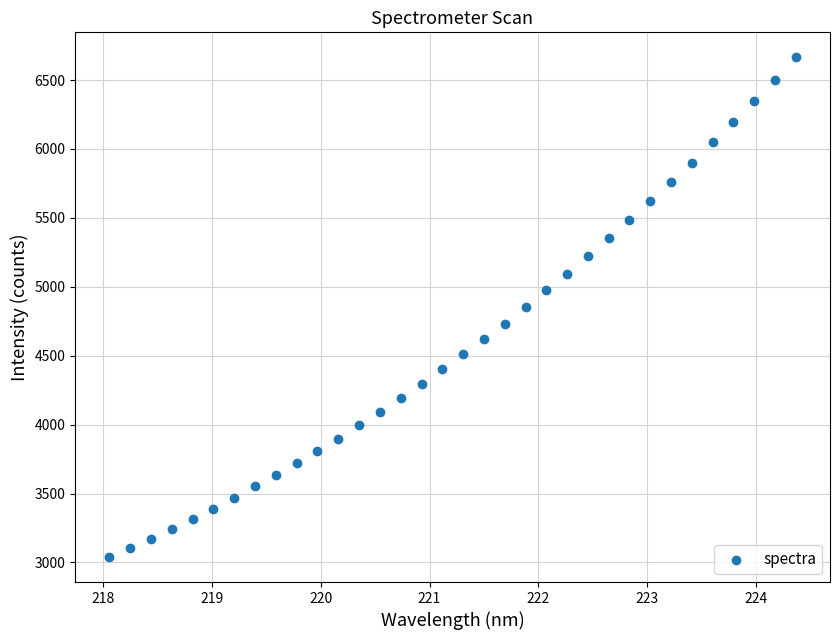

What is the range of Y values (max minus min)?

3626.1